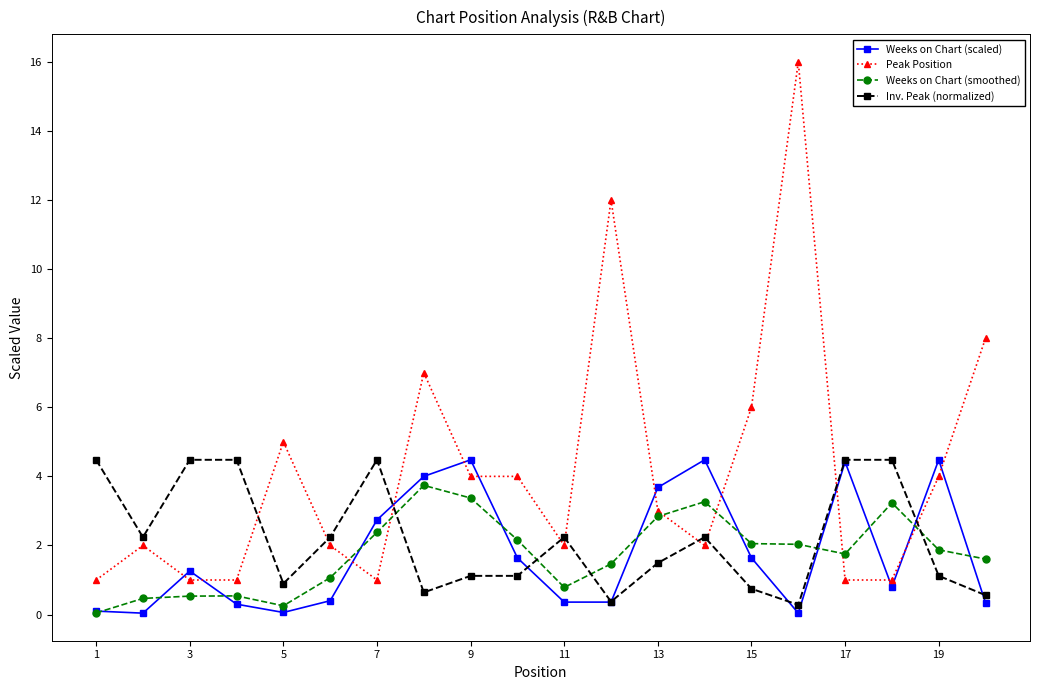

Which series has the widest spread of values?

Peak Position